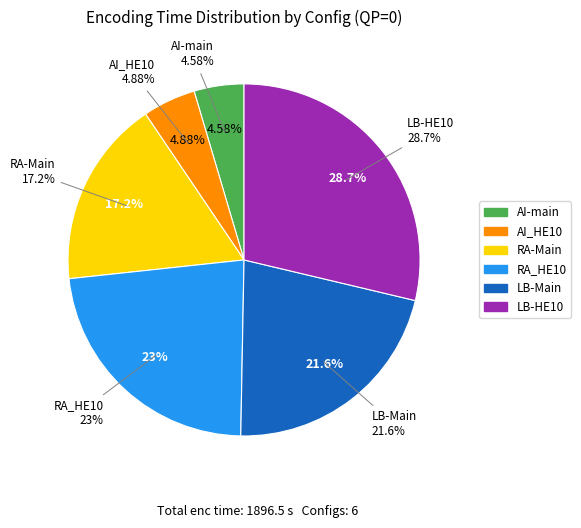

Does AI_HE10 represent more than half of the total?

No